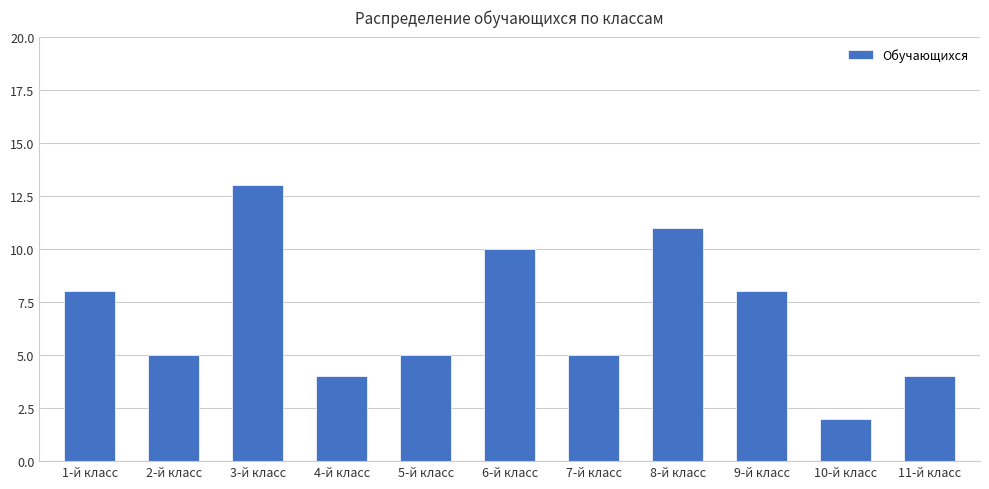

What is the label of the 5th bar from the left?

5-й класс